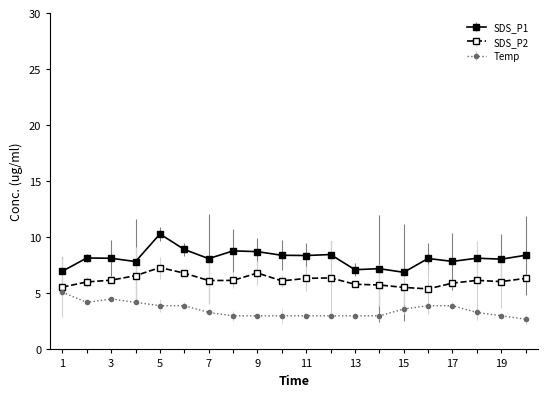

What is the minimum value shown in the chart?

2.7